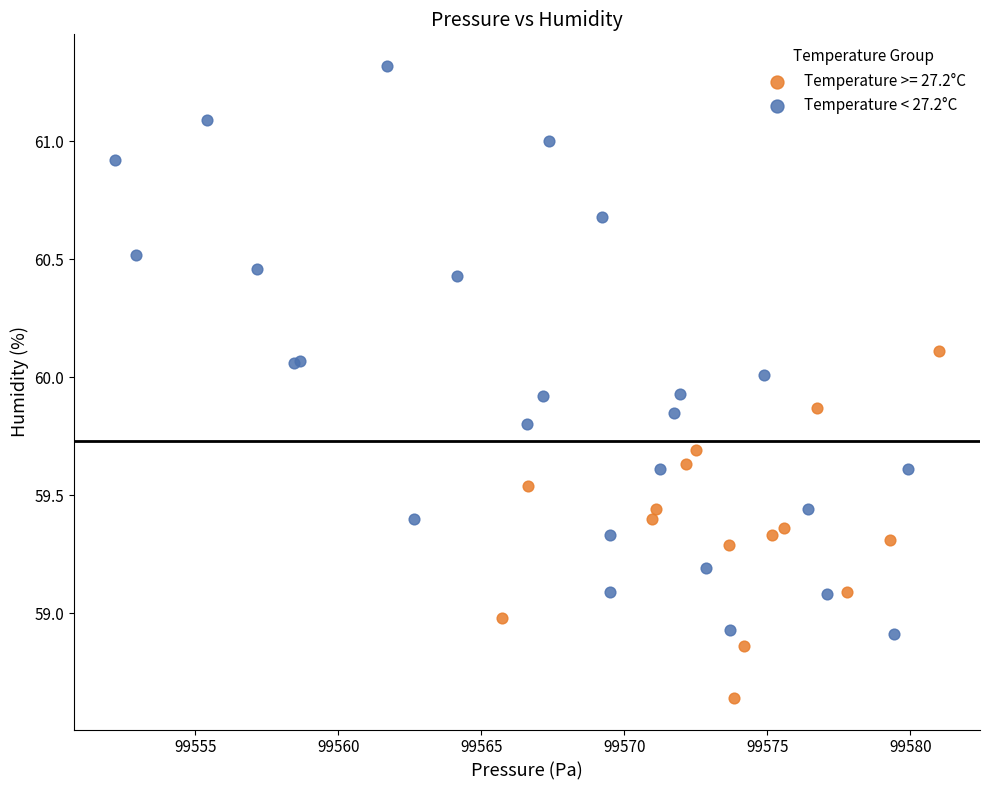

Which series contains the lowest Y value?

Temperature >= 27.2°C